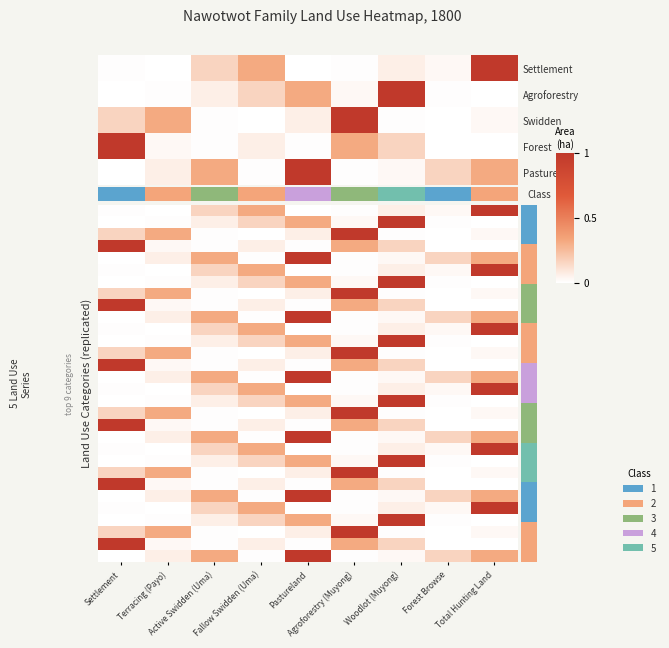

Between Active Swidden (Uma) and Total Hunting Land, which is larger?

Active Swidden (Uma)